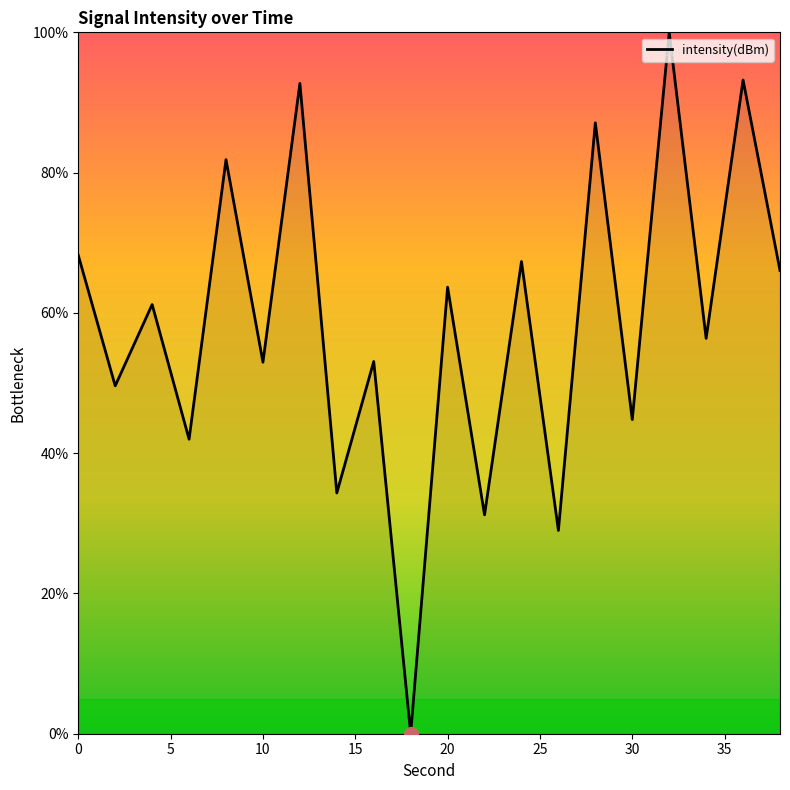

What is the maximum value shown in the chart?

100.0